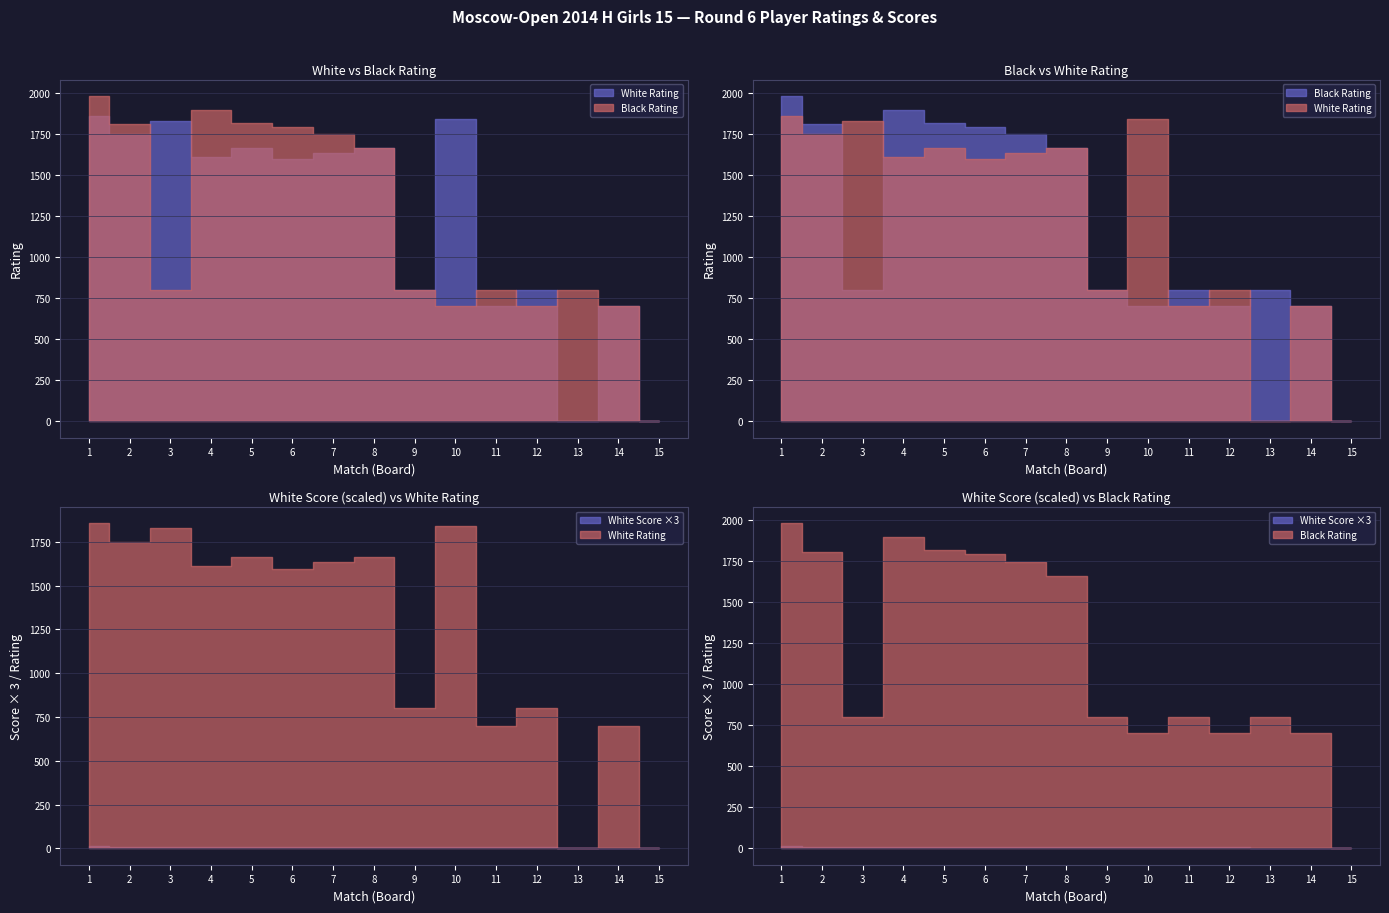

The White Rating series shows -831.4 at Salakhetdinova Diana. True or false?

False